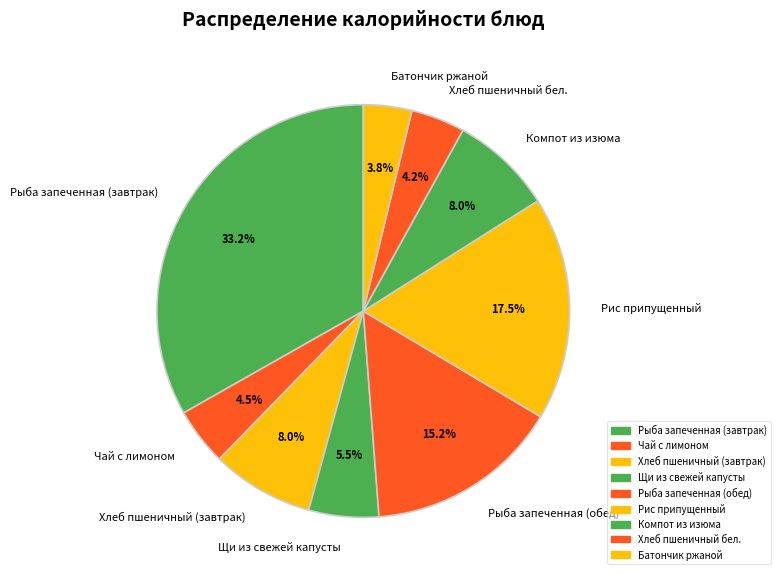

What is the largest slice in the pie chart?

Рыба запеченная (завтрак)